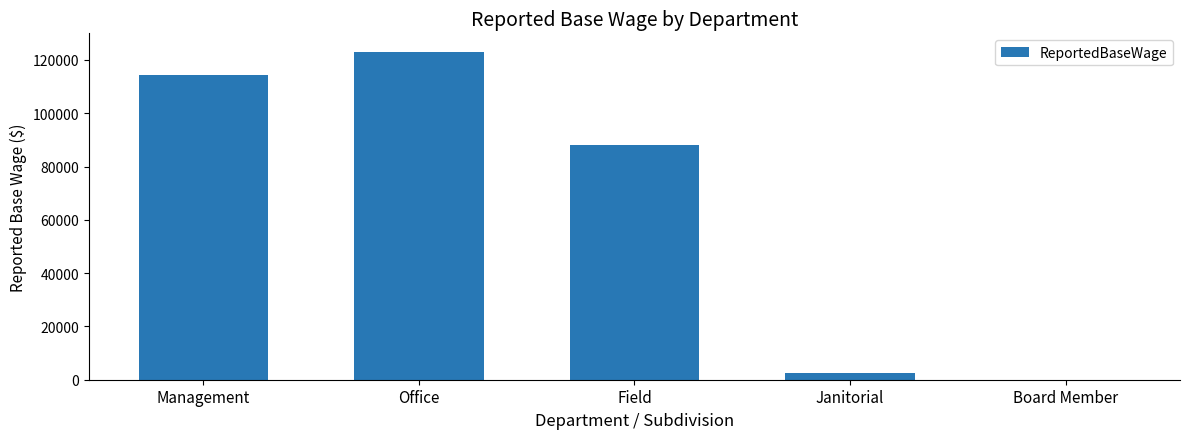

What is the approximate value at Office, to the nearest 100?

122900